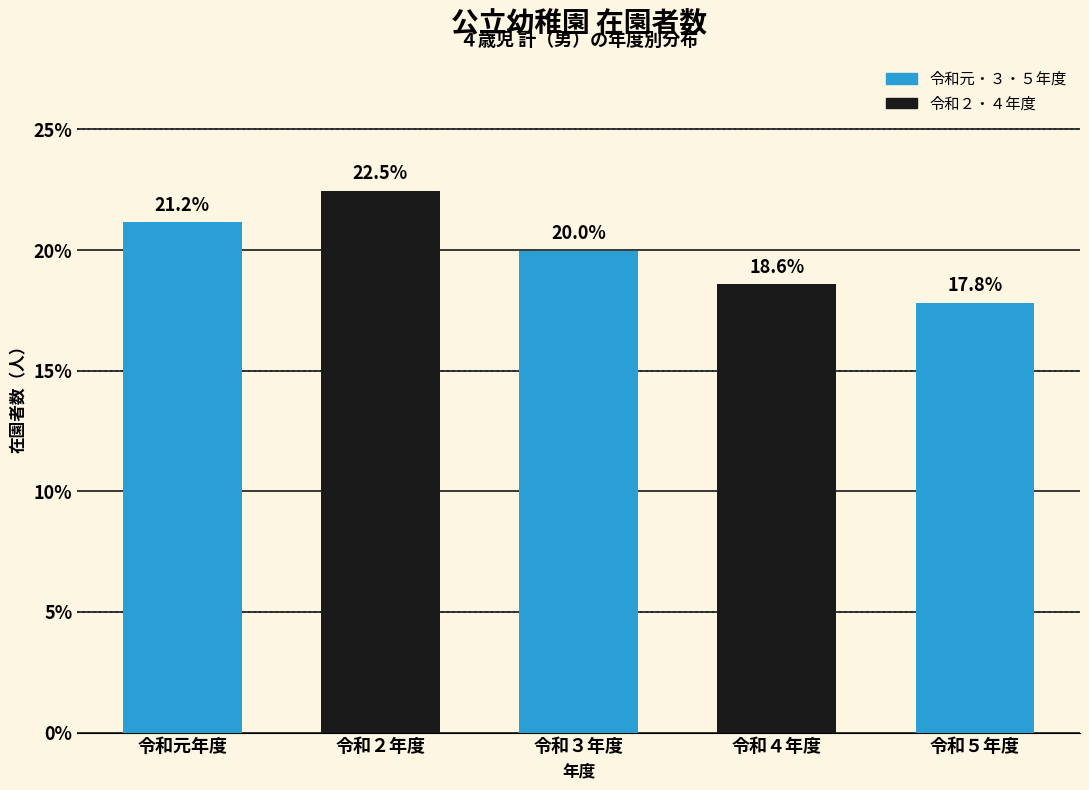

Reading left to right, transcribe all the data shown in this chart.

令和元年度=21.2	令和２年度=22.5	令和３年度=20.0	令和４年度=18.6	令和５年度=17.8